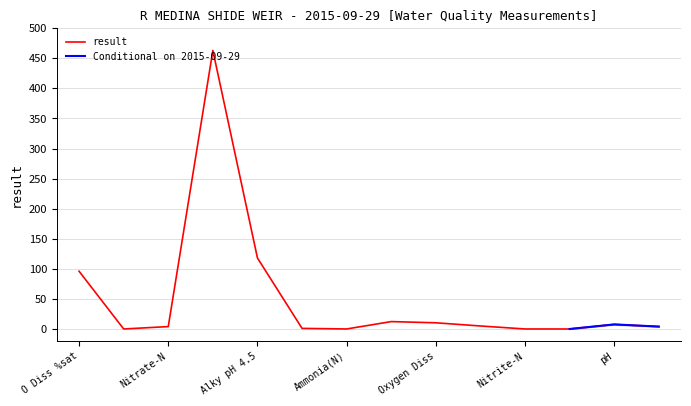

Is it true that result equals 96.0 at O Diss %sat?

True